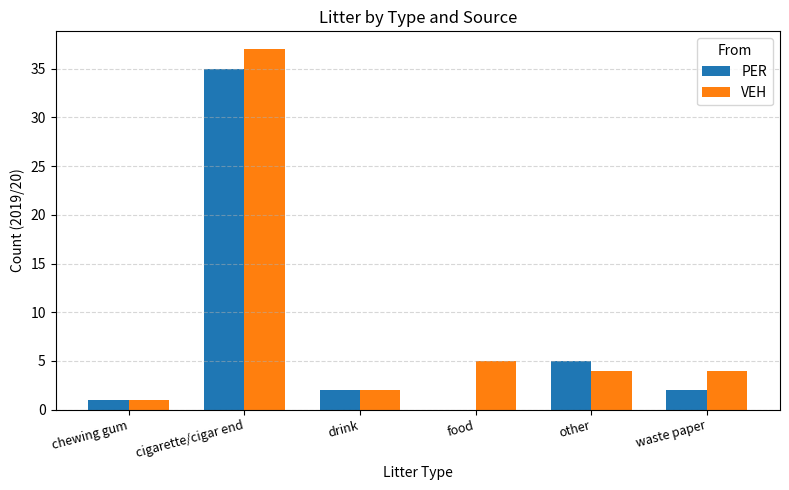

Are the bars horizontal?

No